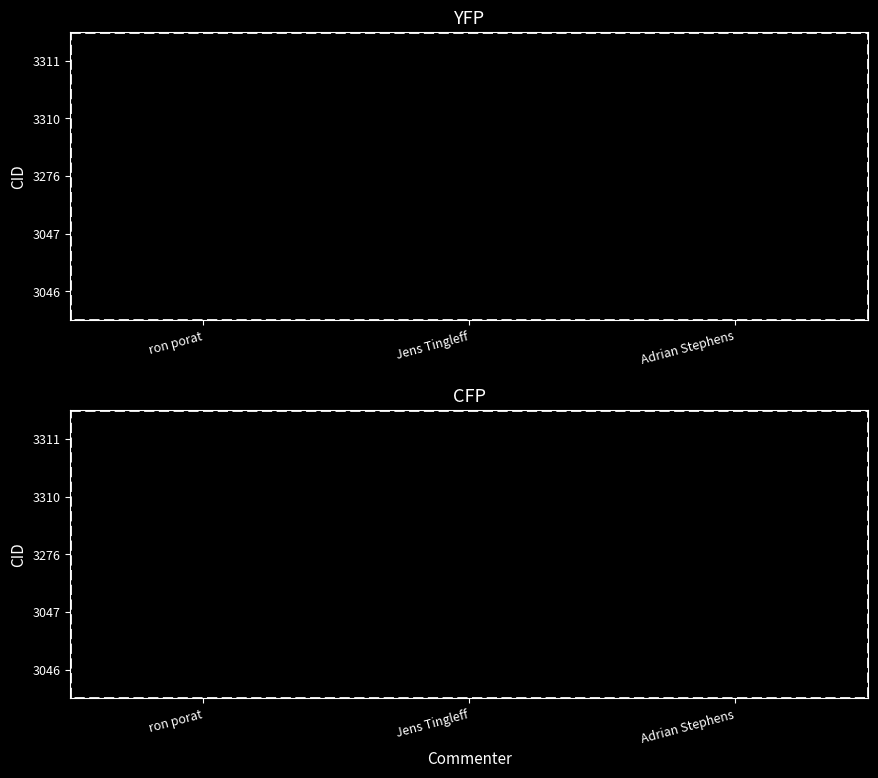

The value of 3046 at Adrian Stephens is 923.4. True or false?

False